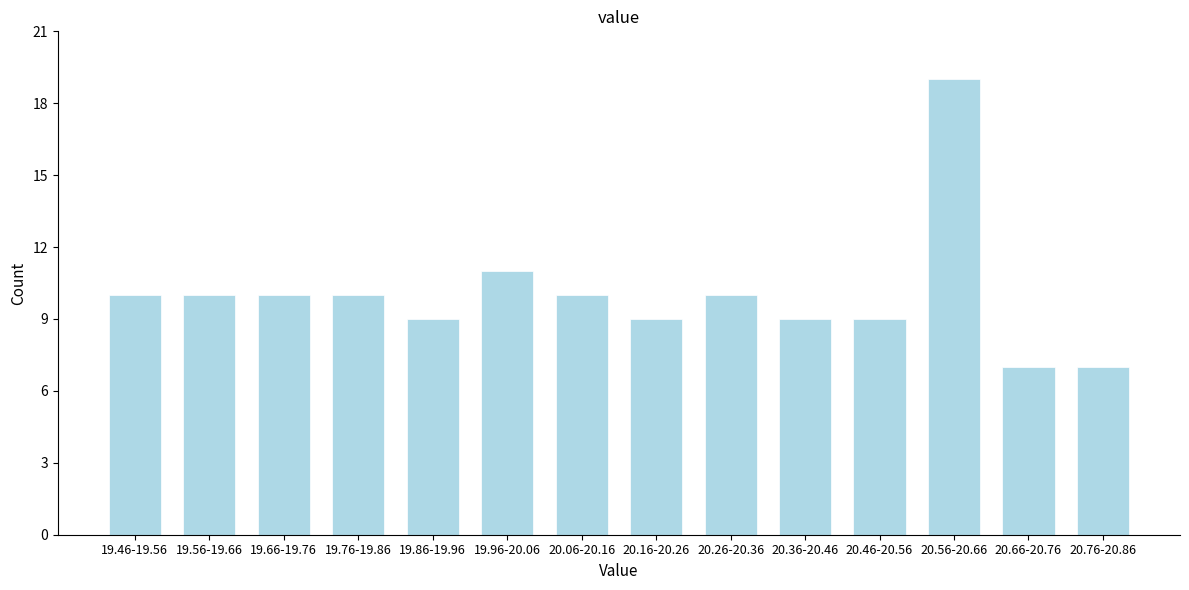

Reading left to right, what are all the values shown in this chart?

19.46-19.56=10	19.56-19.66=10	19.66-19.76=10	19.76-19.86=10	19.86-19.96=9	19.96-20.06=11	20.06-20.16=10	20.16-20.26=9	20.26-20.36=10	20.36-20.46=9	20.46-20.56=9	20.56-20.66=19	20.66-20.76=7	20.76-20.86=7